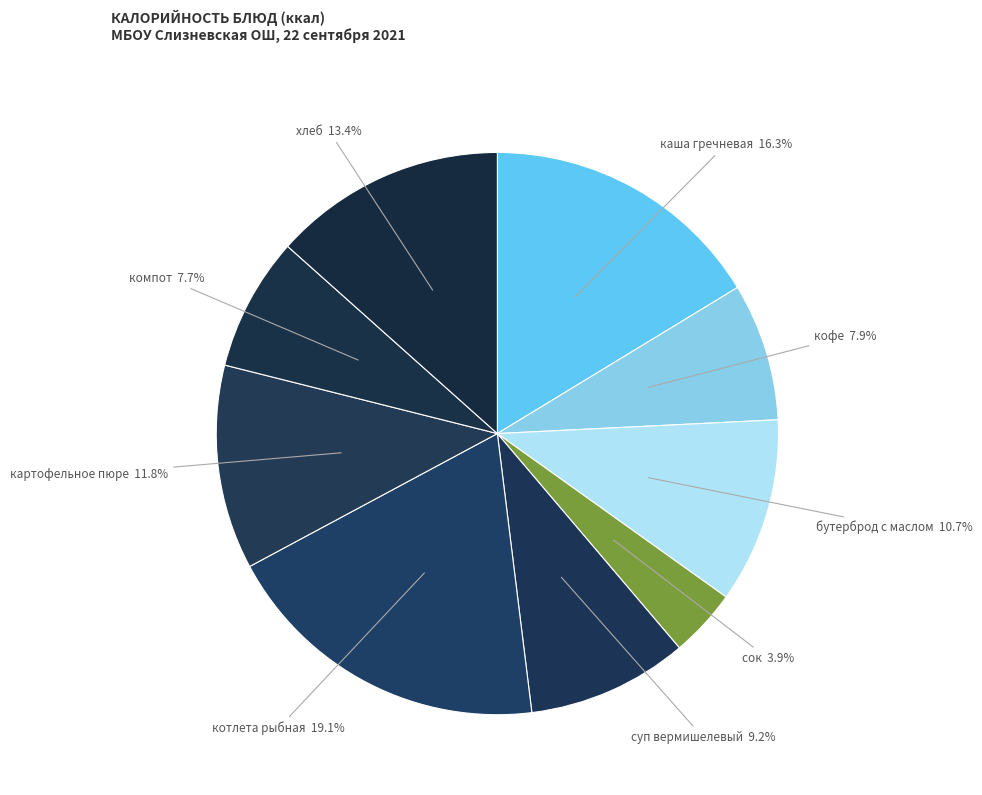

Count the number of slices in the pie.

9